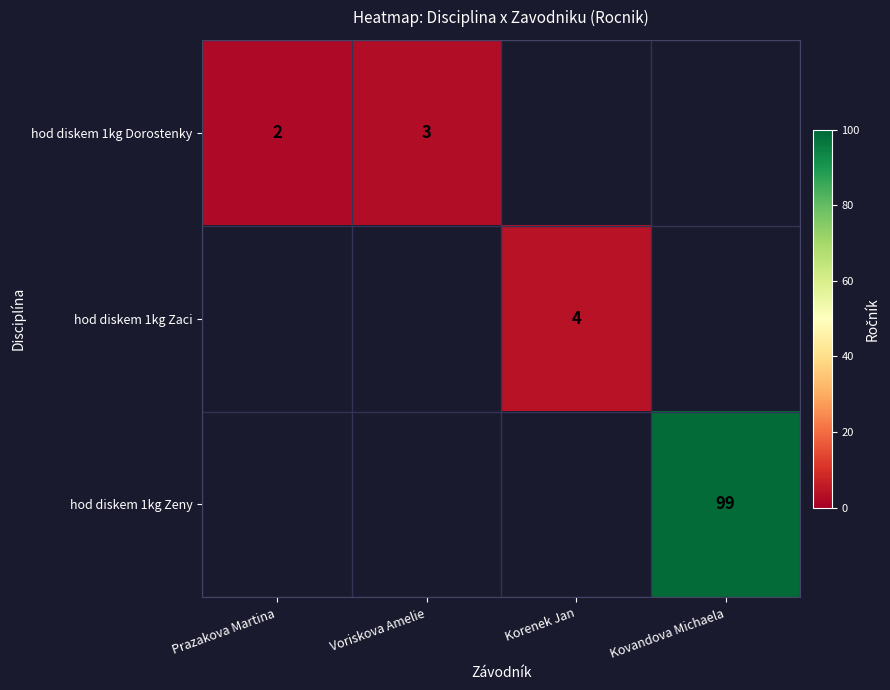

True or false: hod diskem 1kg Zaci has a value of 1 at Korenek Jan.

False